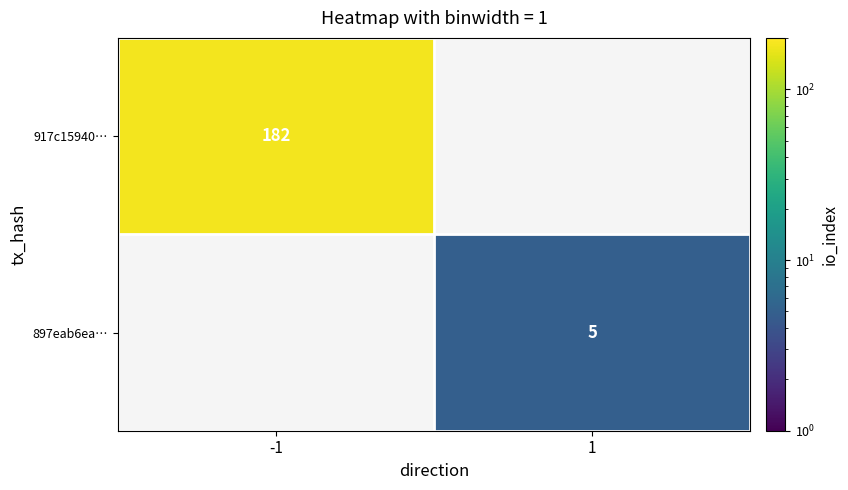

The value of 897eab6ea… at 1 is 9. True or false?

False